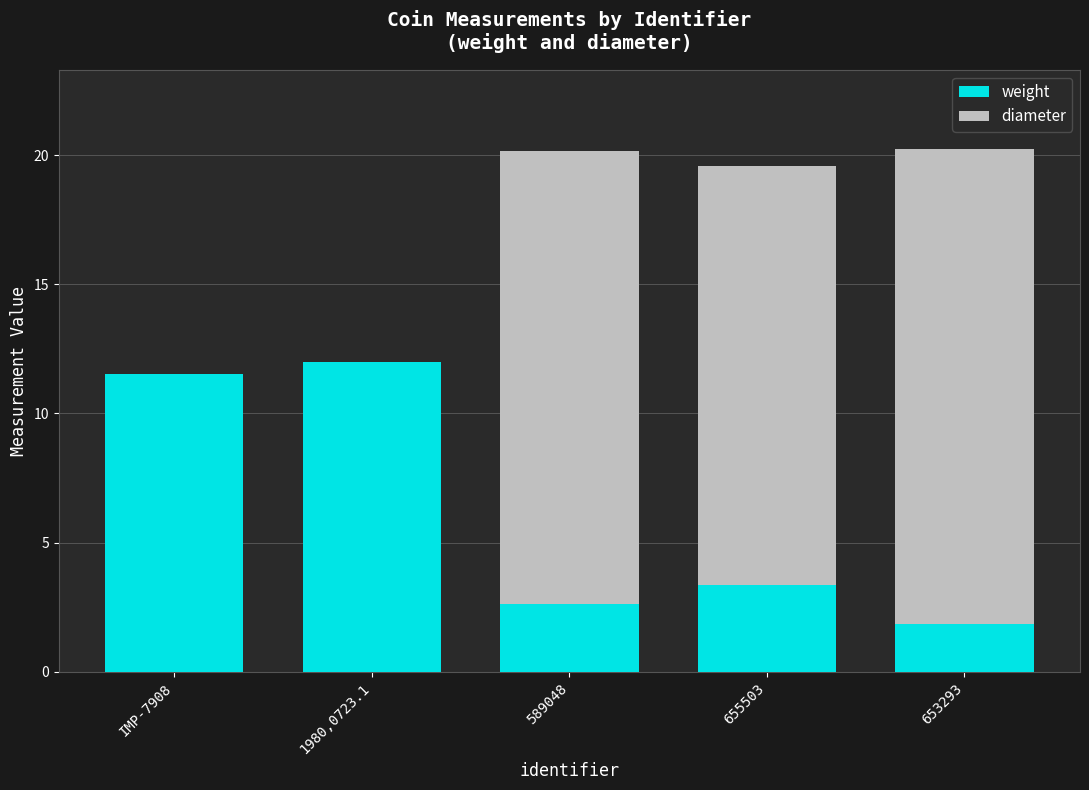

At which label is weight closest to 6?

655503